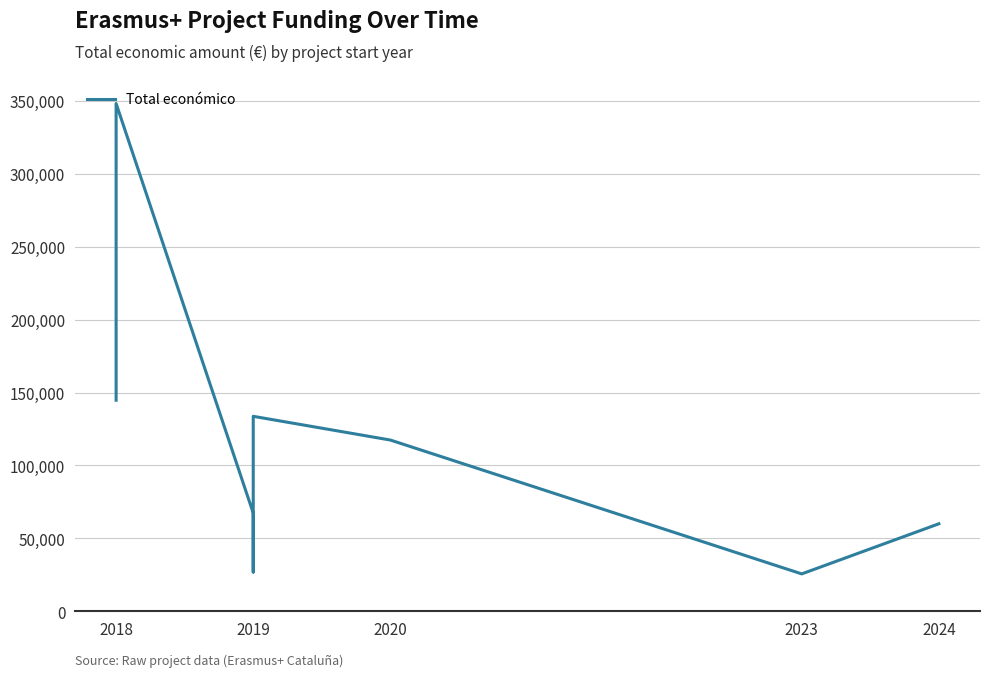

What is the value of the 2nd point from the left?

144750